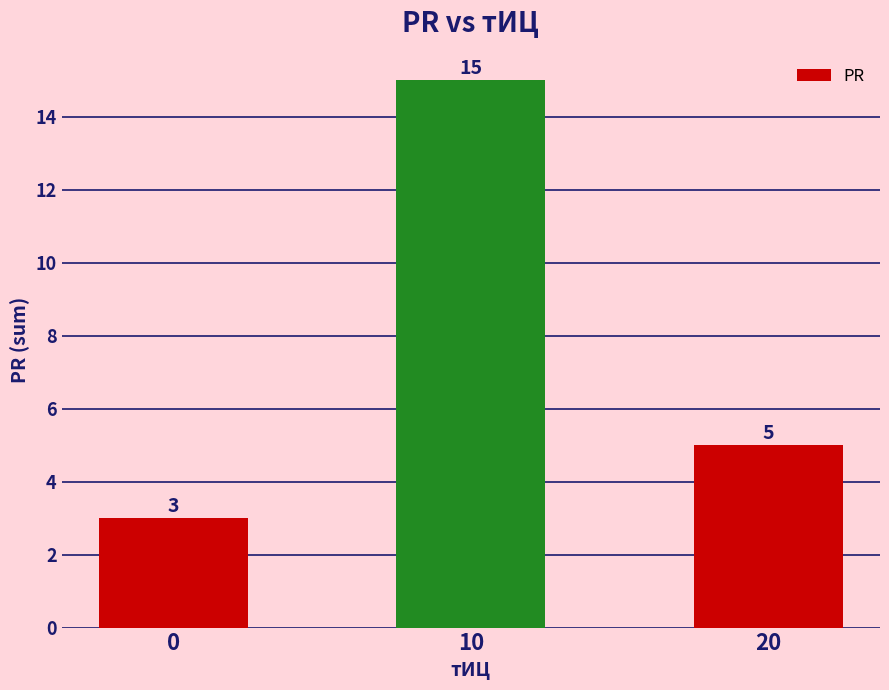

The chart shows a value of 3 at 0. True or false?

True